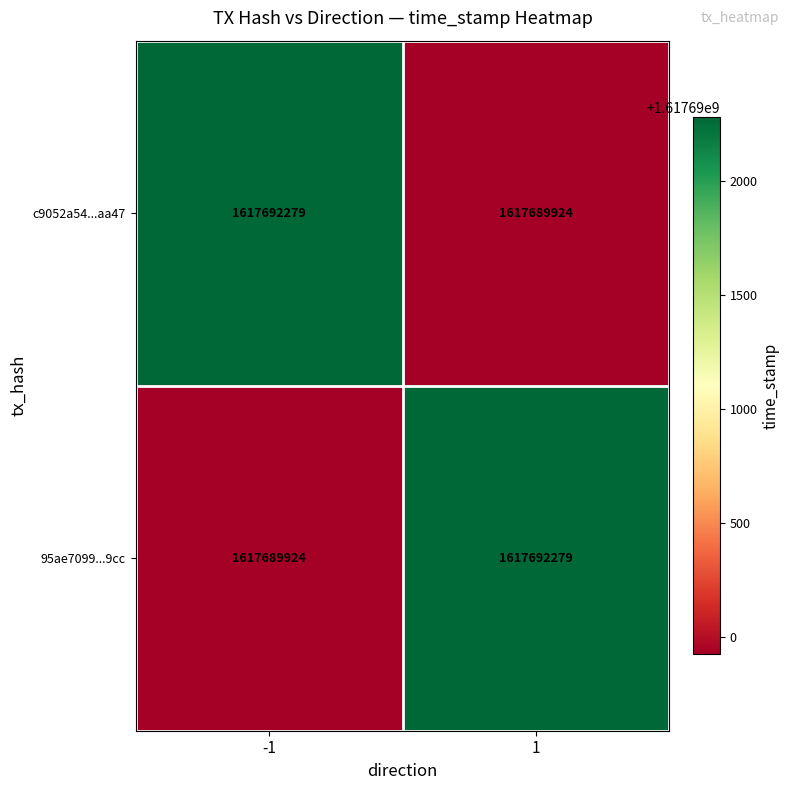

What is the greatest value displayed?

1617692279